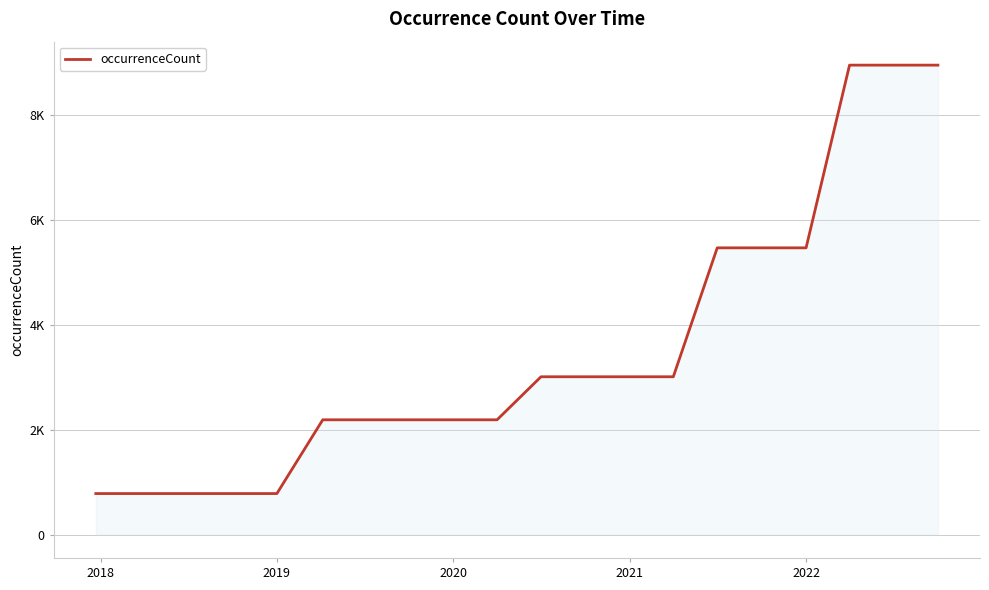

What is the difference between the second highest and second lowest values?

8172